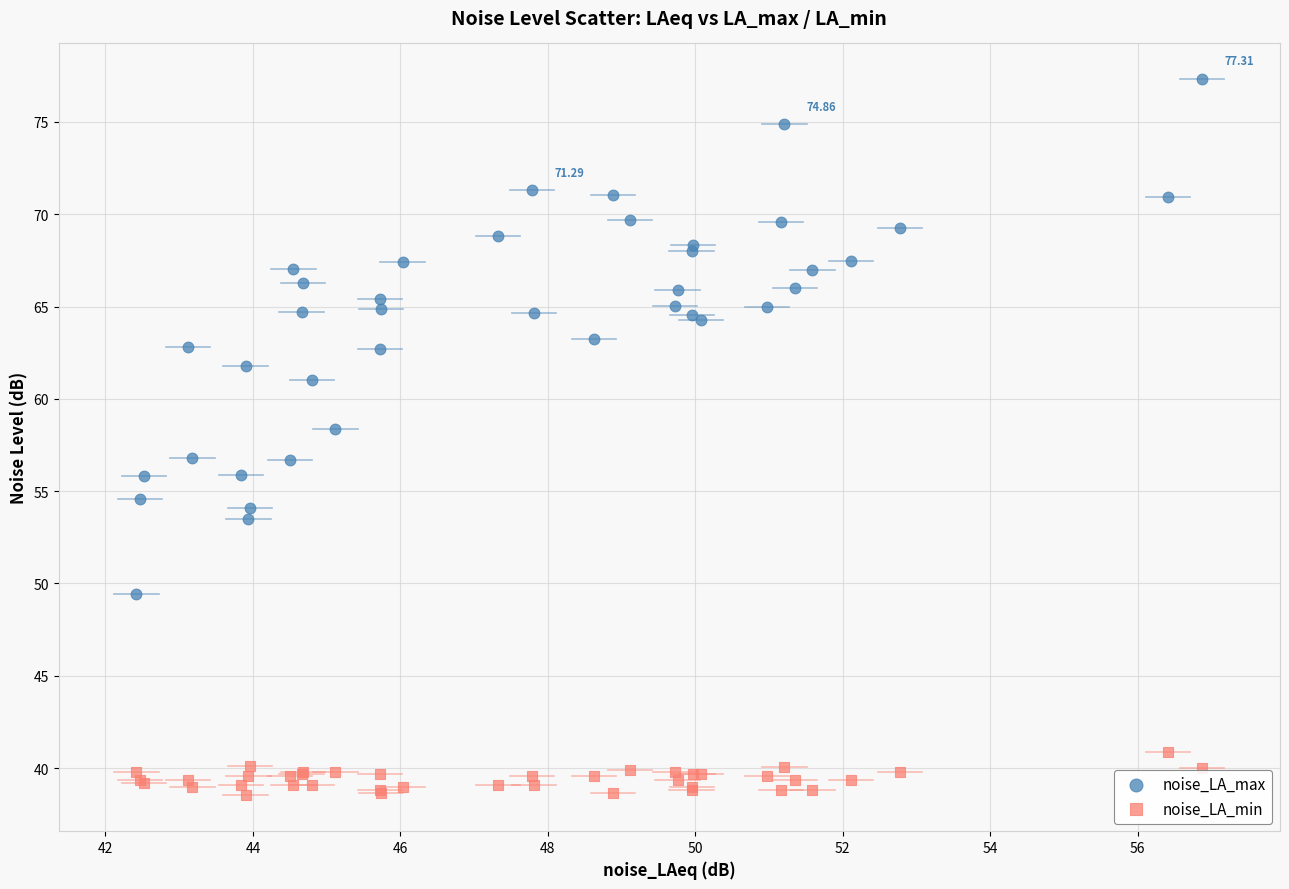

Which series reaches the minimum Y coordinate?

noise_LA_min